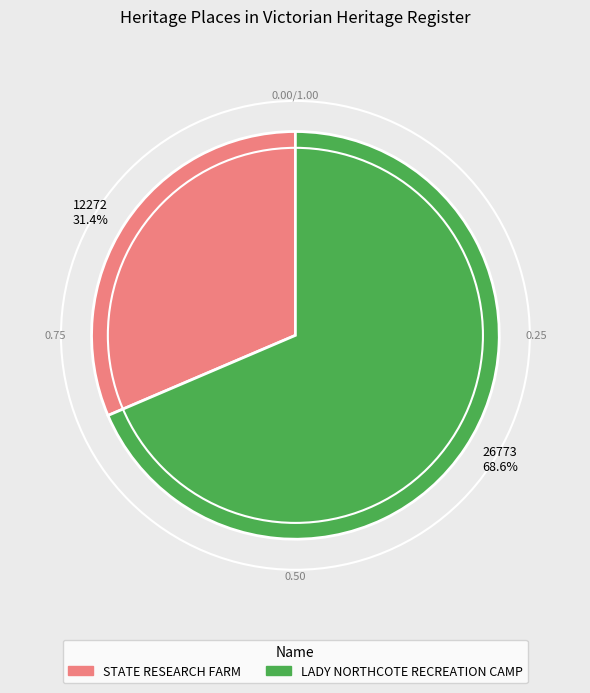

Which category accounts for the majority?

26773 68.6%